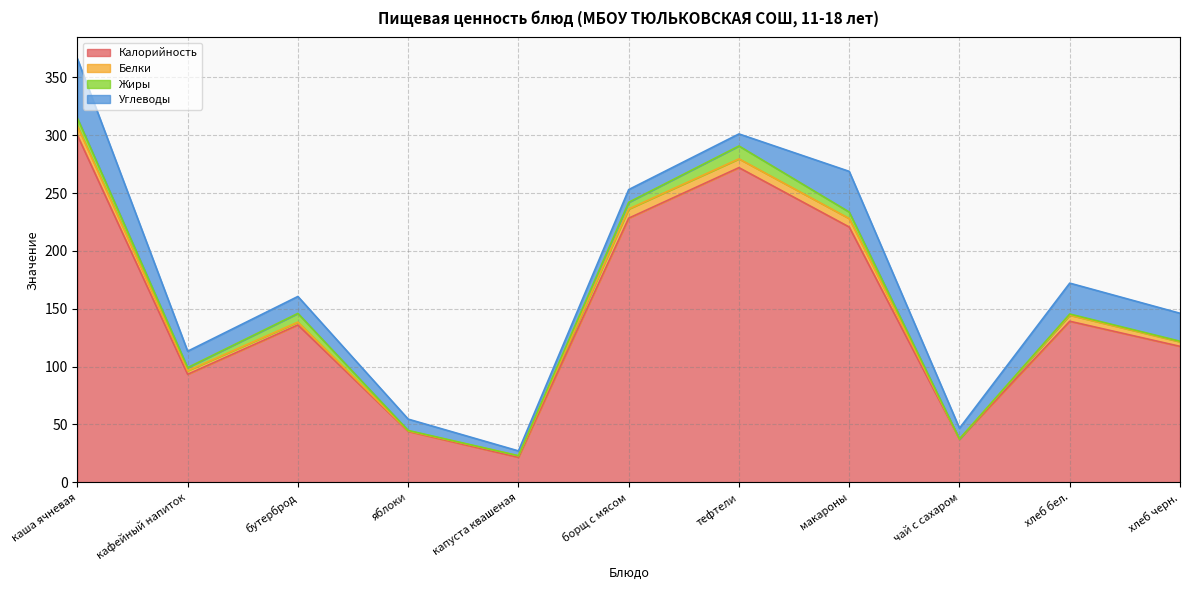

Where does the Углеводы series first go above 14?

каша ячневая